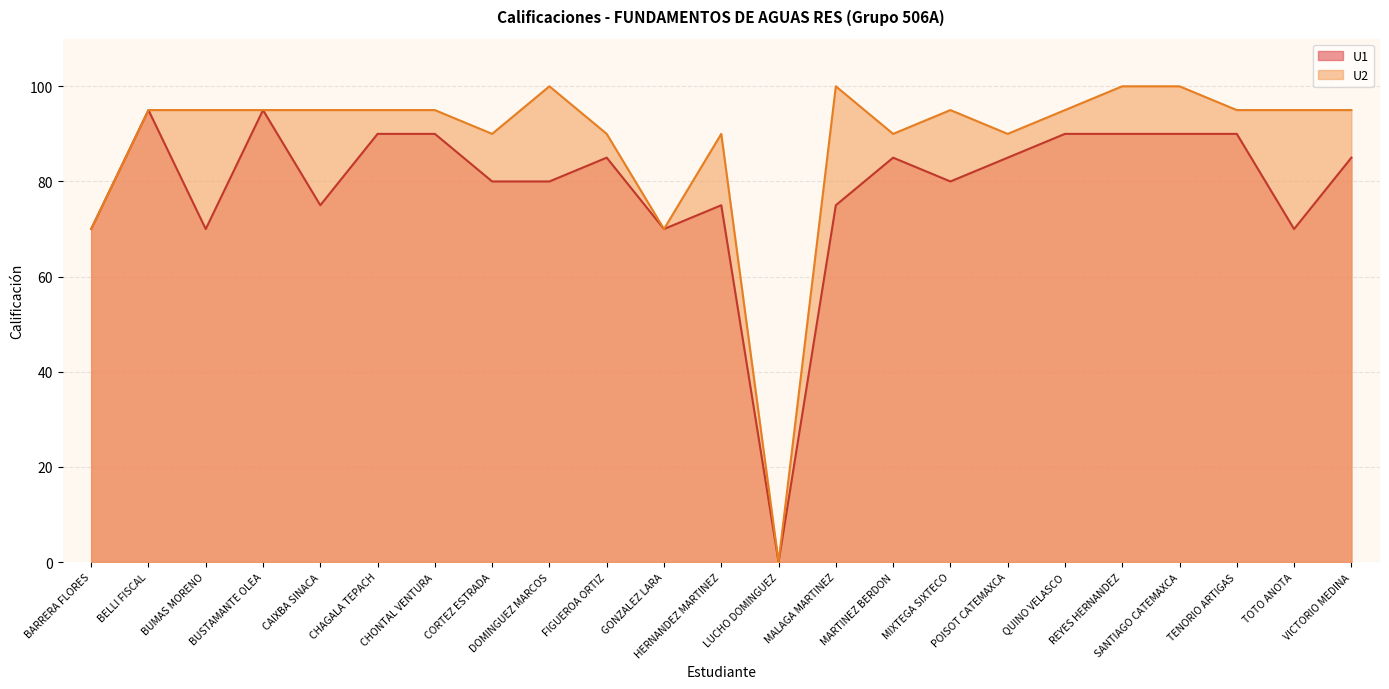

Where is U2 nearest to the value 50?

BARRERA FLORES